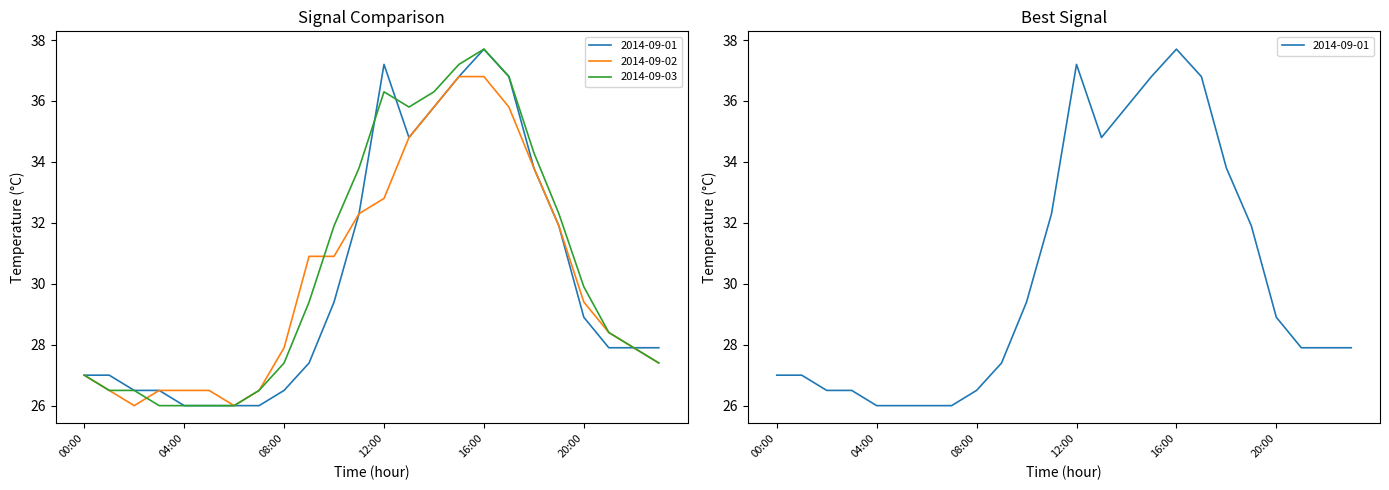

At which label is 2014-09-03 closest to 31?

10:00